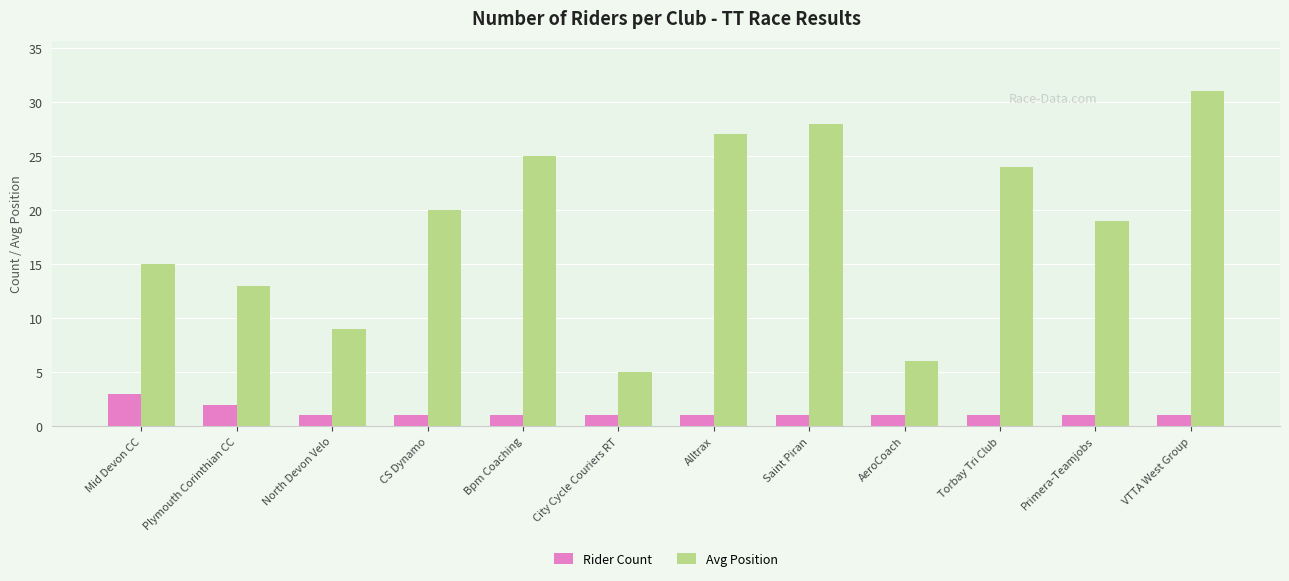

Reading left to right, what are all the values shown in this chart?

Rider Count: Mid Devon CC=3	Plymouth Corinthian CC=2	North Devon Velo=1	CS Dynamo=1	Bpm Coaching=1	City Cycle Couriers RT=1	Alltrax=1	Saint Piran=1	AeroCoach=1	Torbay Tri Club=1	Primera-Teamjobs=1	VTTA West Group=1
Avg Position: Mid Devon CC=15	Plymouth Corinthian CC=13	North Devon Velo=9	CS Dynamo=20	Bpm Coaching=25	City Cycle Couriers RT=5	Alltrax=27	Saint Piran=28	AeroCoach=6	Torbay Tri Club=24	Primera-Teamjobs=19	VTTA West Group=31